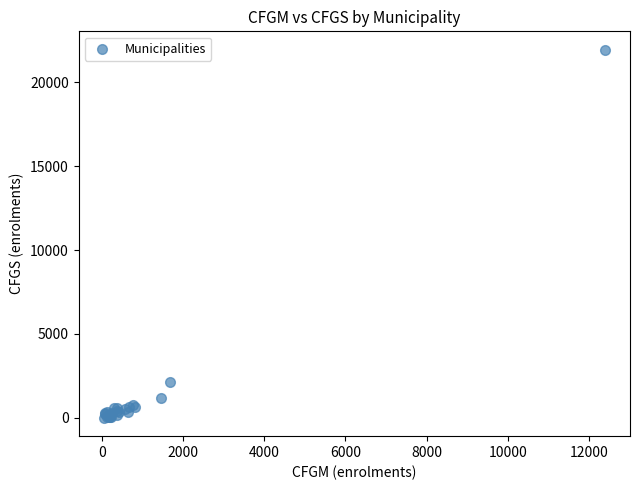

What Y value in the scatter plot is closest to 10971?

2106